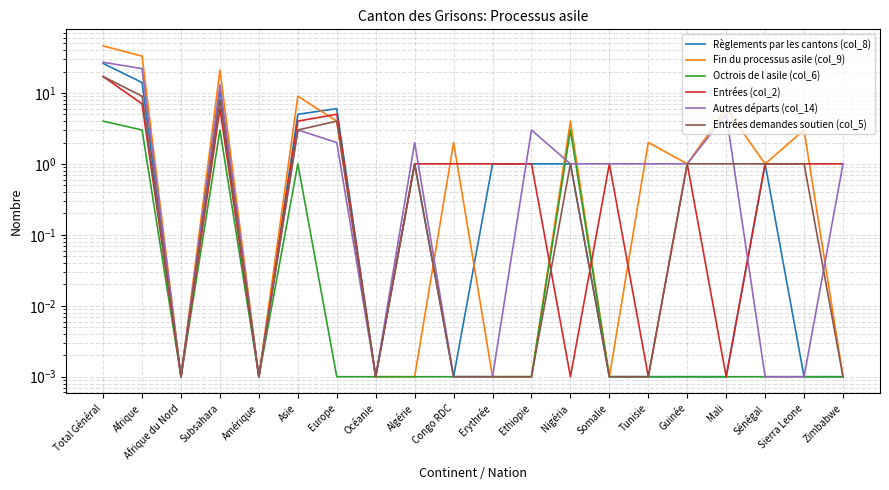

What is the difference between the Octrois de l asile (col_6) values at Afrique and Mali?

3.0